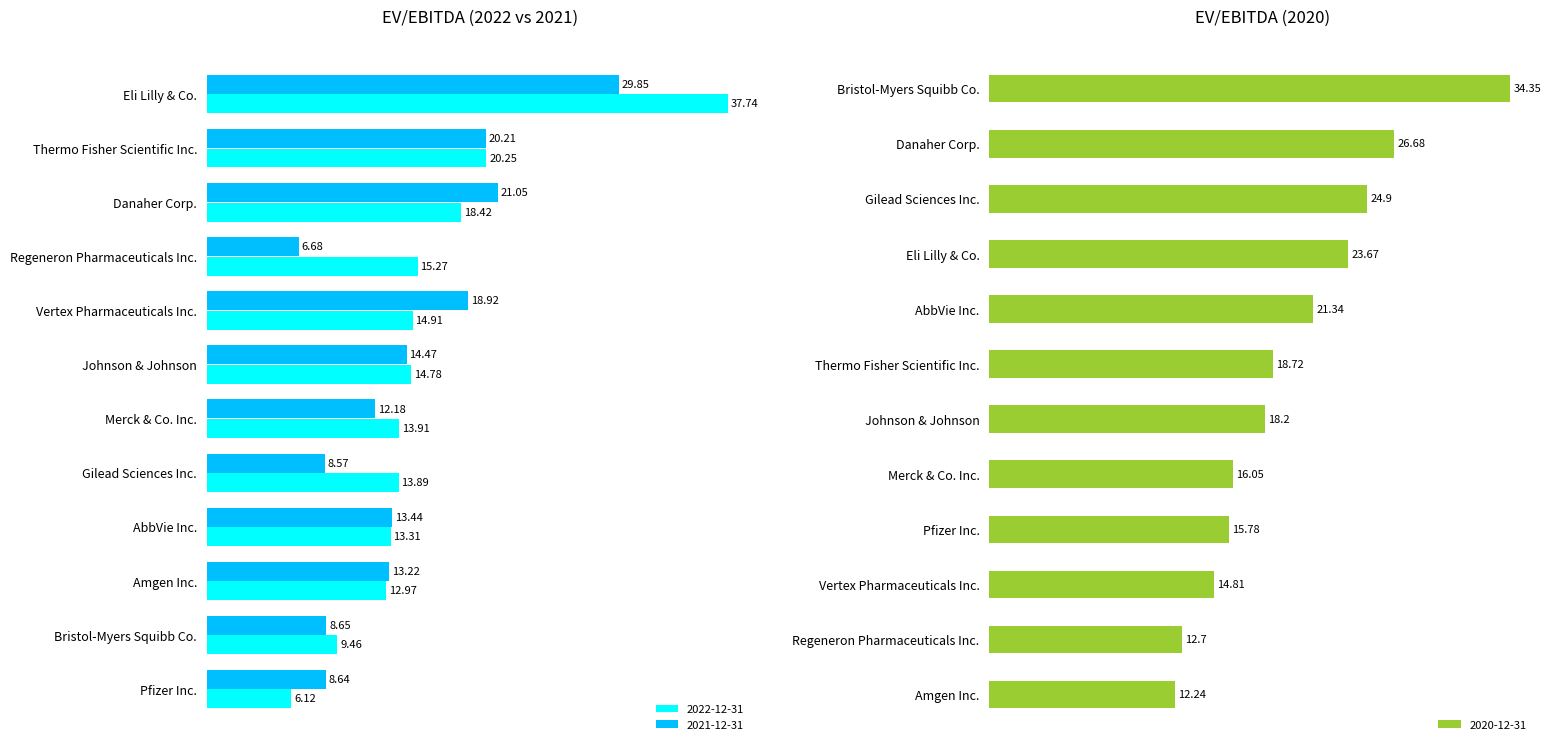

What is the average value of the 2022-12-31 series?

15.9